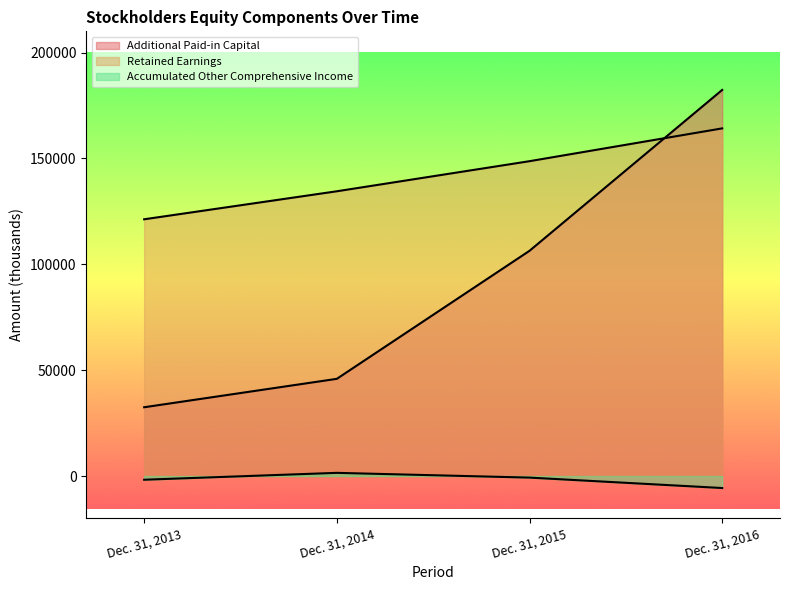

How many categories are shown in the chart?

4